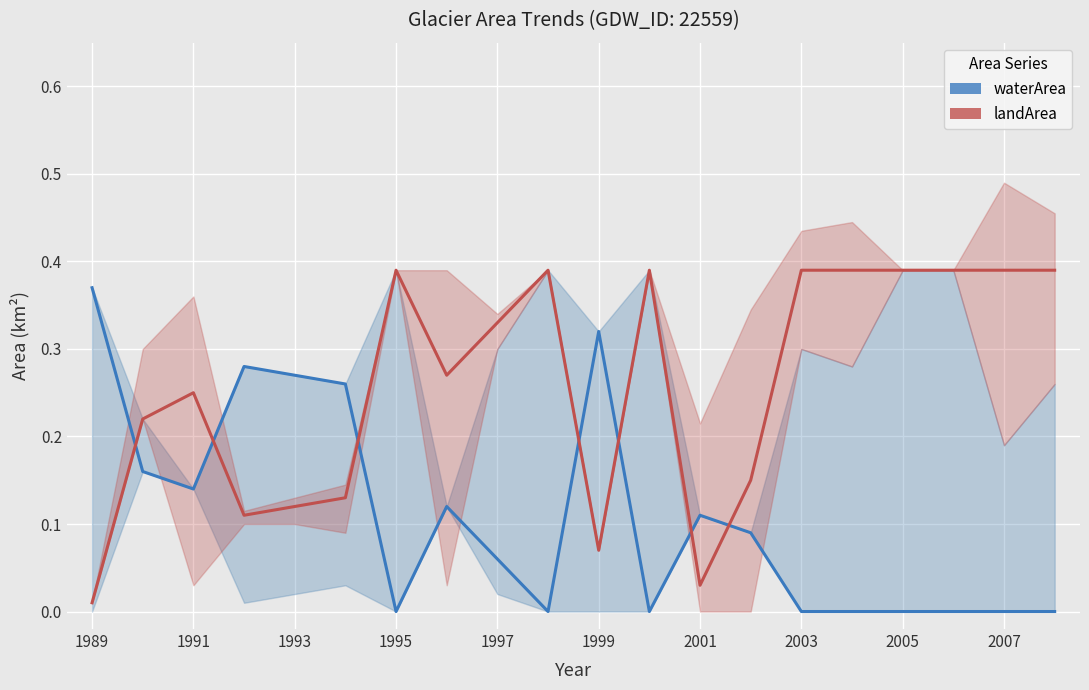

What is the sum of all waterArea values?

2.2